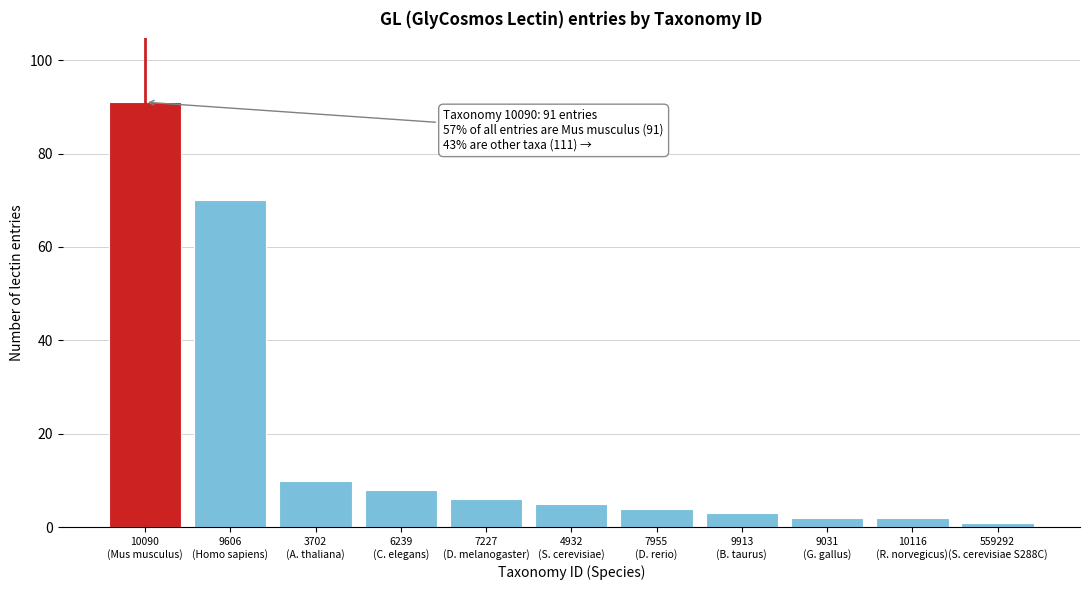

Reading right to left, what are all the values shown in this chart?

1	2	2	3	4	5	6	8	10	70	91